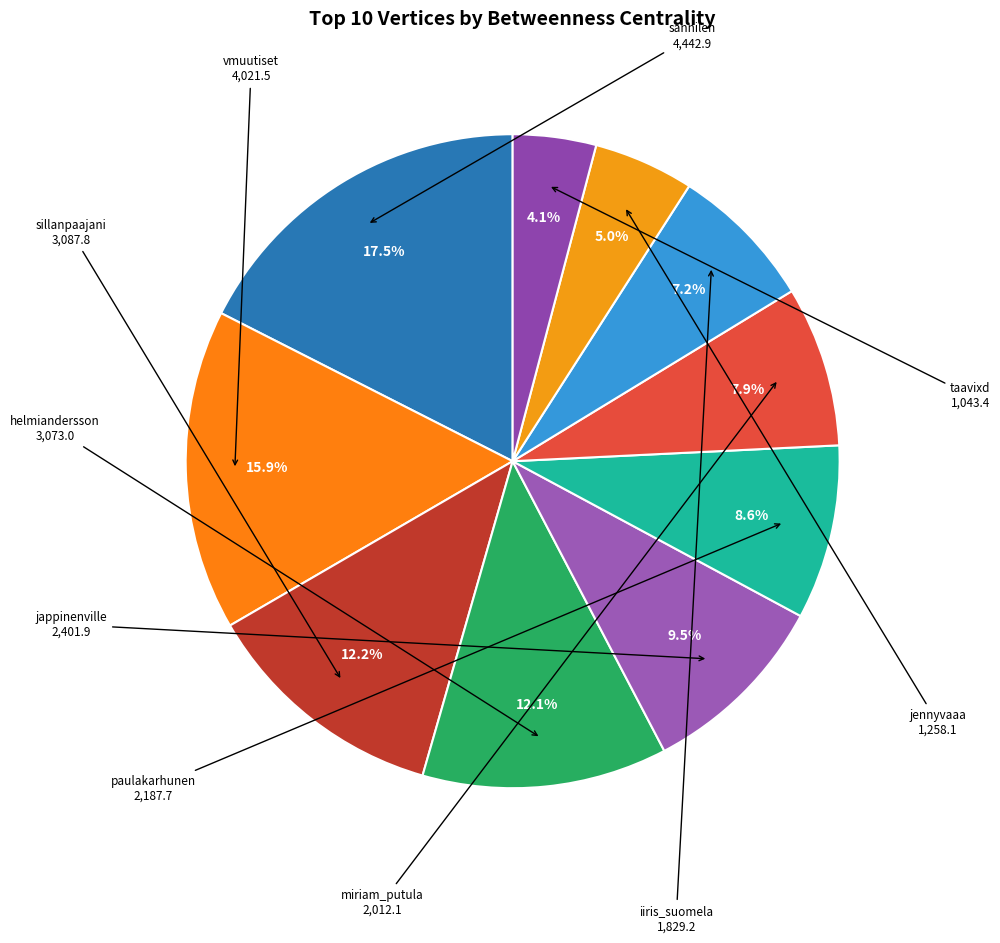

What is the smallest slice in the pie chart?

taavixd